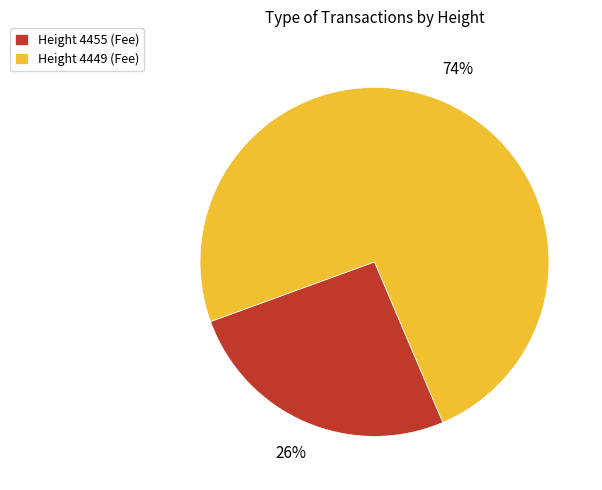

How many segments does this pie chart have?

2